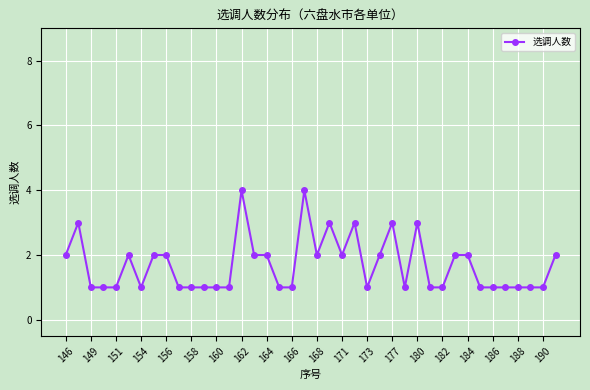

What is the greatest value displayed?

4